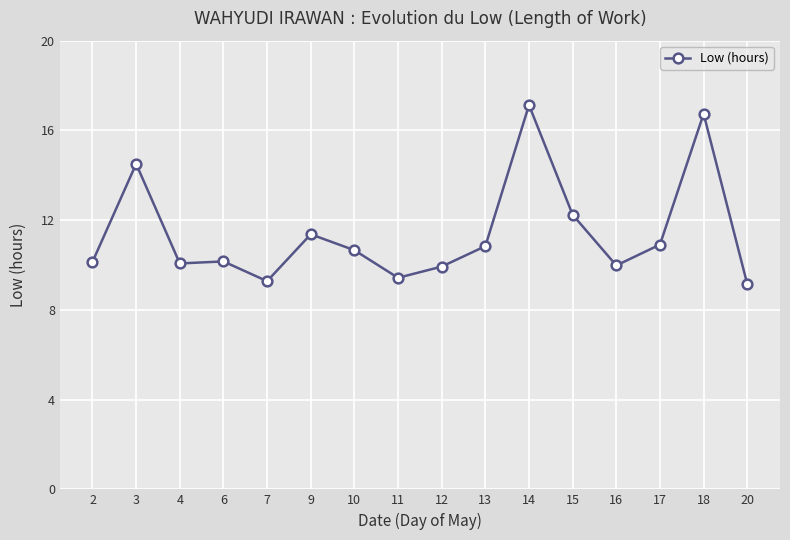

What is the value of the 6th point from the left?

11.4